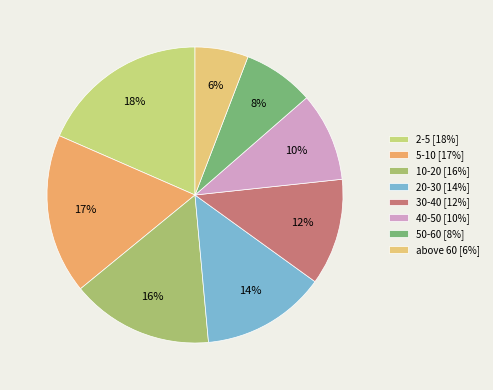

Is 40-50 the majority of the pie?

No